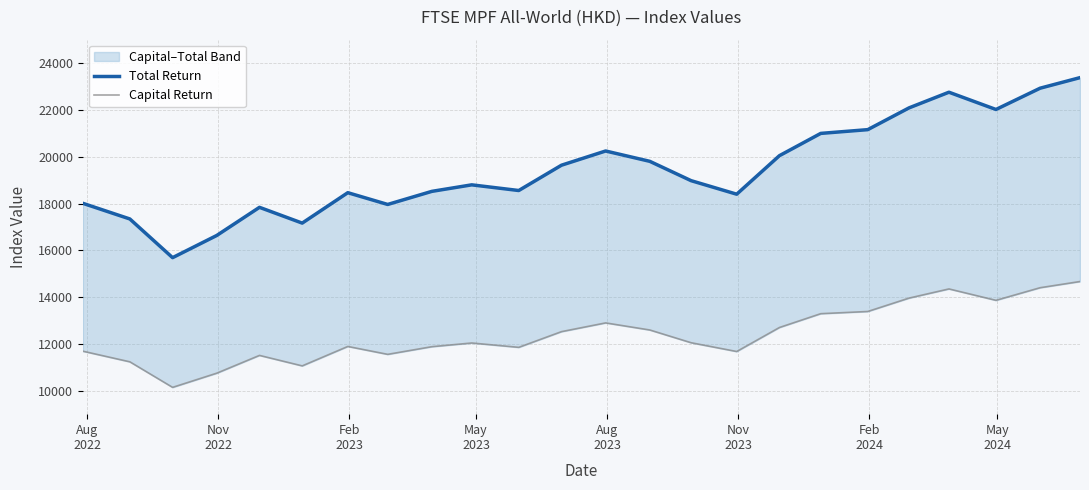

What is the average value of the Capital Return series?

12416.6